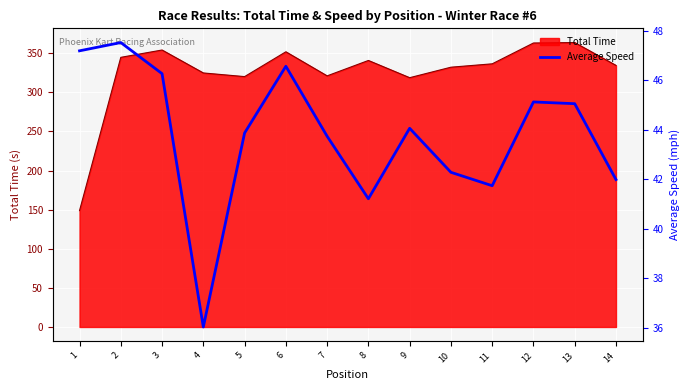

What is the maximum value shown in the chart?

47.5